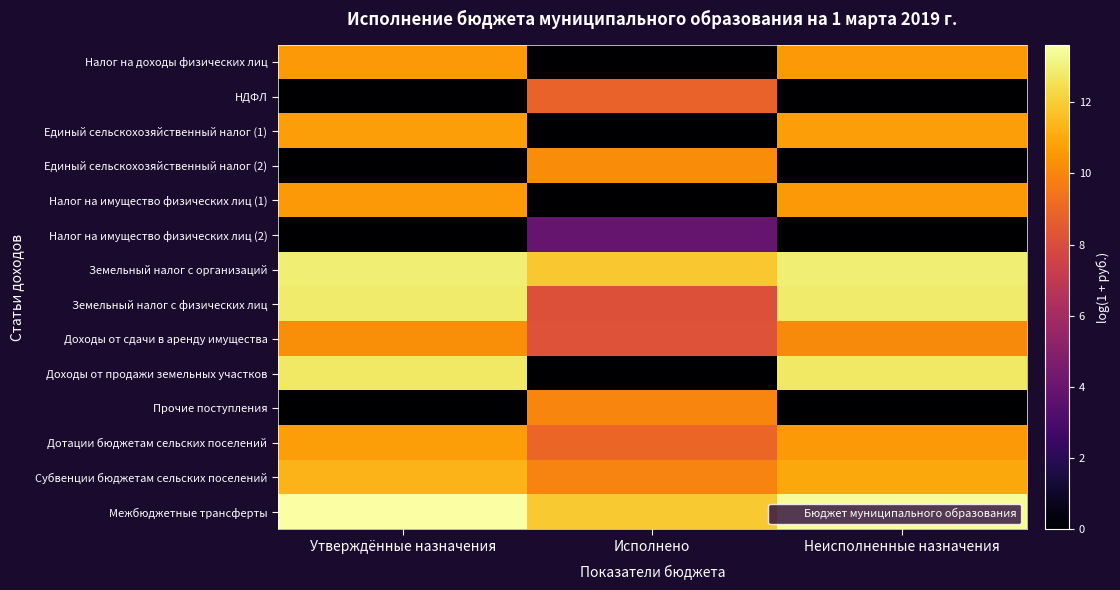

Reading right to left, transcribe all the data shown in this chart.

Налог на доходы физических лиц: Неисполненные назначения=10.5	Исполнено=0.0	Утверждённые назначения=10.5
НДФЛ: Неисполненные назначения=0.0	Исполнено=8.8	Утверждённые назначения=0.0
Единый сельскохозяйственный налог (1): Неисполненные назначения=10.7	Исполнено=0.0	Утверждённые назначения=10.7
Единый сельскохозяйственный налог (2): Неисполненные назначения=0.0	Исполнено=10.2	Утверждённые назначения=0.0
Налог на имущество физических лиц (1): Неисполненные назначения=10.5	Исполнено=0.0	Утверждённые назначения=10.5
Налог на имущество физических лиц (2): Неисполненные назначения=0.0	Исполнено=4.0	Утверждённые назначения=0.0
Земельный налог с организаций: Неисполненные назначения=13.0	Исполнено=11.8	Утверждённые назначения=13.0
Земельный налог с физических лиц: Неисполненные назначения=12.8	Исполнено=8.2	Утверждённые назначения=12.8
Доходы от сдачи в аренду имущества: Неисполненные назначения=10.1	Исполнено=8.2	Утверждённые назначения=10.3
Доходы от продажи земельных участков: Неисполненные назначения=12.7	Исполнено=0.0	Утверждённые назначения=12.7
Прочие поступления: Неисполненные назначения=0.0	Исполнено=10.0	Утверждённые назначения=0.0
Дотации бюджетам сельских поселений: Неисполненные назначения=10.6	Исполнено=8.9	Утверждённые назначения=10.7
Субвенции бюджетам сельских поселений: Неисполненные назначения=11.0	Исполнено=9.9	Утверждённые назначения=11.3
Межбюджетные трансферты: Неисполненные назначения=13.4	Исполнено=11.9	Утверждённые назначения=13.6